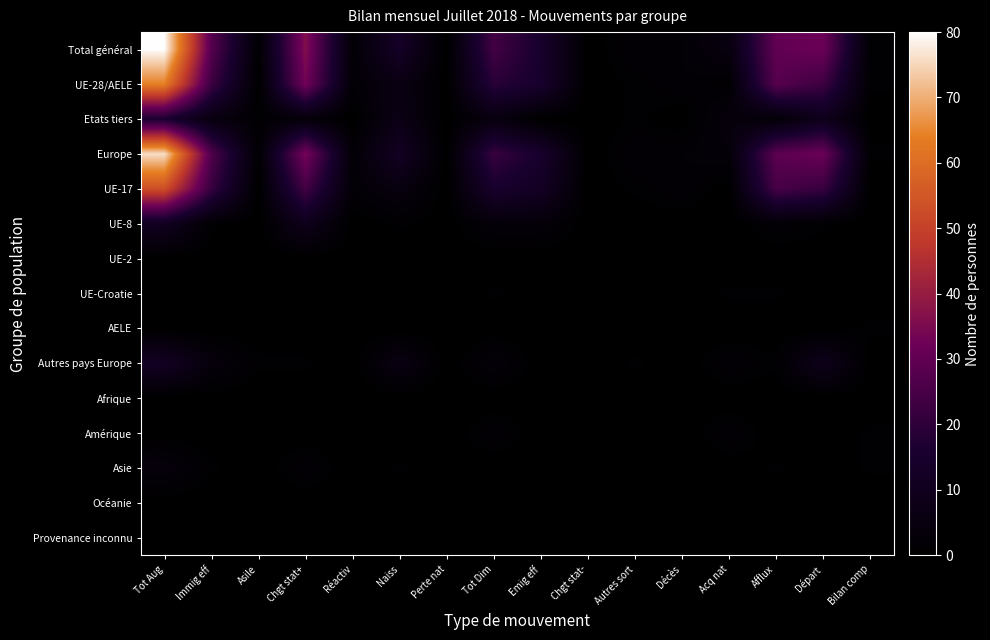

Reading left to right, what are all the values shown in this chart?

Total général: Tot Aug=80	Immig eff=28	Asile=1	Chgt stat+=36	Réactiv=2	Naiss=13	Perte nat=0	Tot Dim=24	Emig eff=15	Chgt stat-=0	Autres sort=2	Décès=2	Acq nat=5	Afflux=30	Départ=32	Bilan comp=1
UE-28/AELE: Tot Aug=64	Immig eff=23	Asile=0	Chgt stat+=33	Réactiv=2	Naiss=6	Perte nat=0	Tot Dim=19	Emig eff=15	Chgt stat-=0	Autres sort=1	Décès=2	Acq nat=1	Afflux=28	Départ=23	Bilan comp=1
Etats tiers: Tot Aug=16	Immig eff=5	Asile=1	Chgt stat+=3	Réactiv=0	Naiss=7	Perte nat=0	Tot Dim=5	Emig eff=0	Chgt stat-=0	Autres sort=1	Décès=0	Acq nat=4	Afflux=2	Départ=9	Bilan comp=0
Europe: Tot Aug=76	Immig eff=27	Asile=1	Chgt stat+=34	Réactiv=2	Naiss=12	Perte nat=0	Tot Dim=22	Emig eff=15	Chgt stat-=0	Autres sort=2	Décès=2	Acq nat=3	Afflux=29	Départ=32	Bilan comp=1
UE-17: Tot Aug=53	Immig eff=22	Asile=0	Chgt stat+=24	Réactiv=2	Naiss=5	Perte nat=0	Tot Dim=15	Emig eff=12	Chgt stat-=0	Autres sort=1	Décès=2	Acq nat=0	Afflux=25	Départ=22	Bilan comp=0
UE-8: Tot Aug=11	Immig eff=1	Asile=0	Chgt stat+=9	Réactiv=0	Naiss=1	Perte nat=0	Tot Dim=3	Emig eff=3	Chgt stat-=0	Autres sort=0	Décès=0	Acq nat=0	Afflux=2	Départ=1	Bilan comp=0
UE-2: Tot Aug=0	Immig eff=0	Asile=0	Chgt stat+=0	Réactiv=0	Naiss=0	Perte nat=0	Tot Dim=0	Emig eff=0	Chgt stat-=0	Autres sort=0	Décès=0	Acq nat=0	Afflux=0	Départ=0	Bilan comp=0
UE-Croatie: Tot Aug=0	Immig eff=0	Asile=0	Chgt stat+=0	Réactiv=0	Naiss=0	Perte nat=0	Tot Dim=1	Emig eff=0	Chgt stat-=0	Autres sort=0	Décès=0	Acq nat=1	Afflux=1	Départ=0	Bilan comp=0
AELE: Tot Aug=0	Immig eff=0	Asile=0	Chgt stat+=0	Réactiv=0	Naiss=0	Perte nat=0	Tot Dim=0	Emig eff=0	Chgt stat-=0	Autres sort=0	Décès=0	Acq nat=0	Afflux=0	Départ=0	Bilan comp=1
Autres pays Europe: Tot Aug=12	Immig eff=4	Asile=1	Chgt stat+=1	Réactiv=0	Naiss=6	Perte nat=0	Tot Dim=3	Emig eff=0	Chgt stat-=0	Autres sort=1	Décès=0	Acq nat=2	Afflux=1	Départ=9	Bilan comp=0
Afrique: Tot Aug=0	Immig eff=0	Asile=0	Chgt stat+=0	Réactiv=0	Naiss=0	Perte nat=0	Tot Dim=0	Emig eff=0	Chgt stat-=0	Autres sort=0	Décès=0	Acq nat=0	Afflux=0	Départ=0	Bilan comp=0
Amérique: Tot Aug=0	Immig eff=0	Asile=0	Chgt stat+=0	Réactiv=0	Naiss=0	Perte nat=0	Tot Dim=2	Emig eff=0	Chgt stat-=0	Autres sort=0	Décès=0	Acq nat=2	Afflux=0	Départ=0	Bilan comp=1
Asie: Tot Aug=4	Immig eff=1	Asile=0	Chgt stat+=2	Réactiv=0	Naiss=1	Perte nat=0	Tot Dim=0	Emig eff=0	Chgt stat-=0	Autres sort=0	Décès=0	Acq nat=0	Afflux=1	Départ=0	Bilan comp=1
Océanie: Tot Aug=0	Immig eff=0	Asile=0	Chgt stat+=0	Réactiv=0	Naiss=0	Perte nat=0	Tot Dim=0	Emig eff=0	Chgt stat-=0	Autres sort=0	Décès=0	Acq nat=0	Afflux=0	Départ=0	Bilan comp=0
Provenance inconnu: Tot Aug=0	Immig eff=0	Asile=0	Chgt stat+=0	Réactiv=0	Naiss=0	Perte nat=0	Tot Dim=0	Emig eff=0	Chgt stat-=0	Autres sort=0	Décès=0	Acq nat=0	Afflux=0	Départ=0	Bilan comp=0